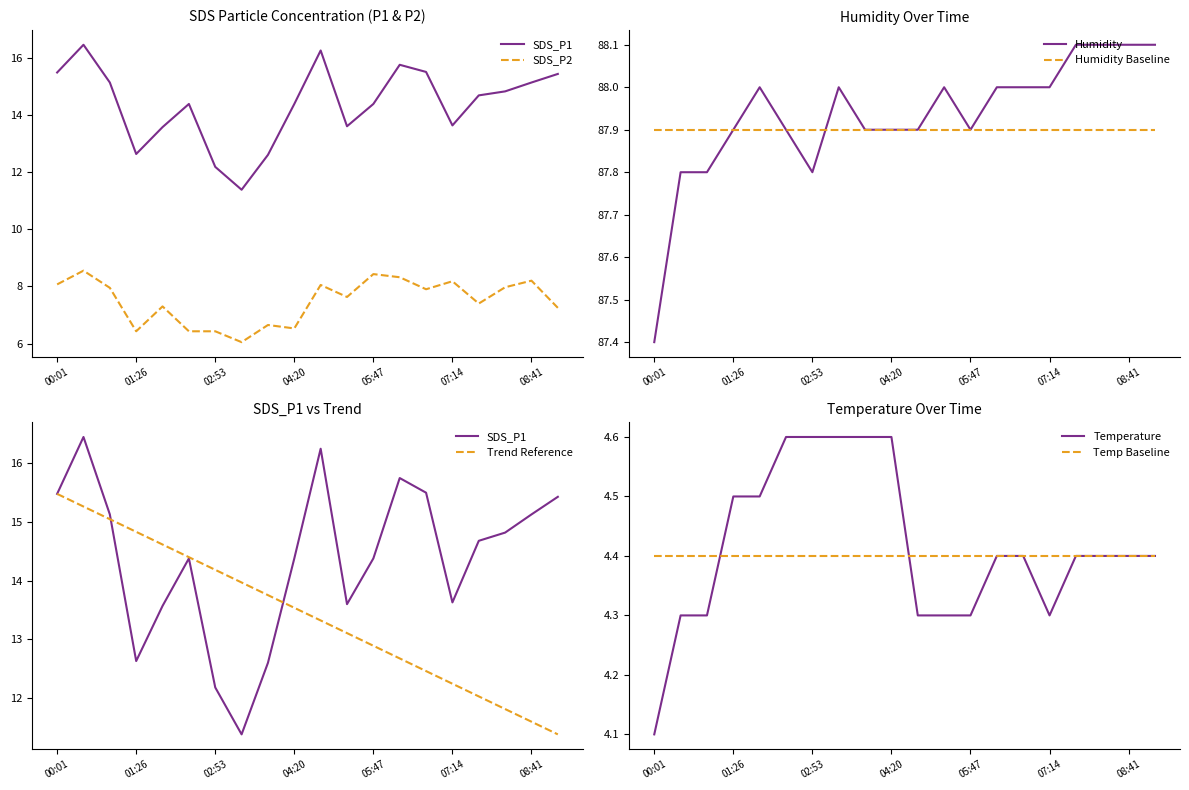

Does the chart have visible grid lines?

No